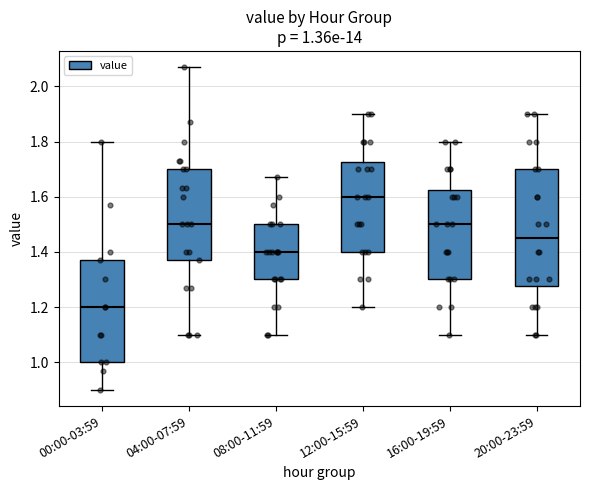

Which box's median line is the lowest?

00:00-03:59